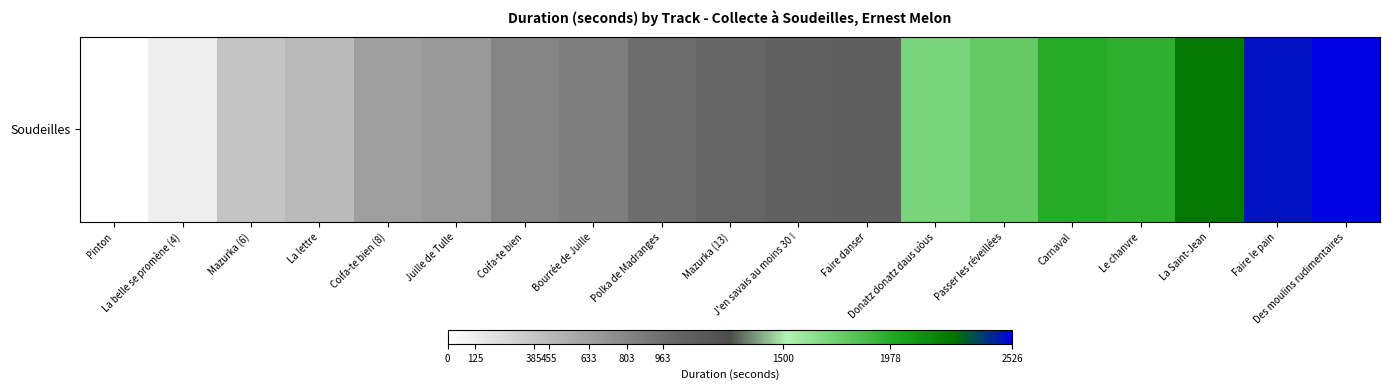

Reading left to right, extract all data points from this chart.

0	125	385	455	633	680	803	846	963	1023	1061	1082	1704	1769	1978	1949	2234	2479	2526